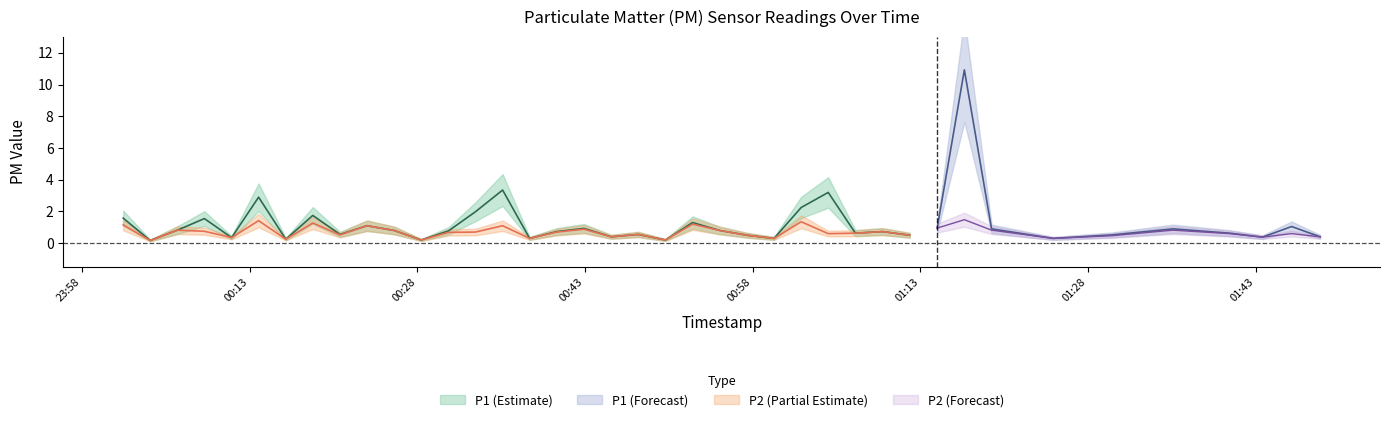

True or false: P1 has more than 0 interior local peaks.

True